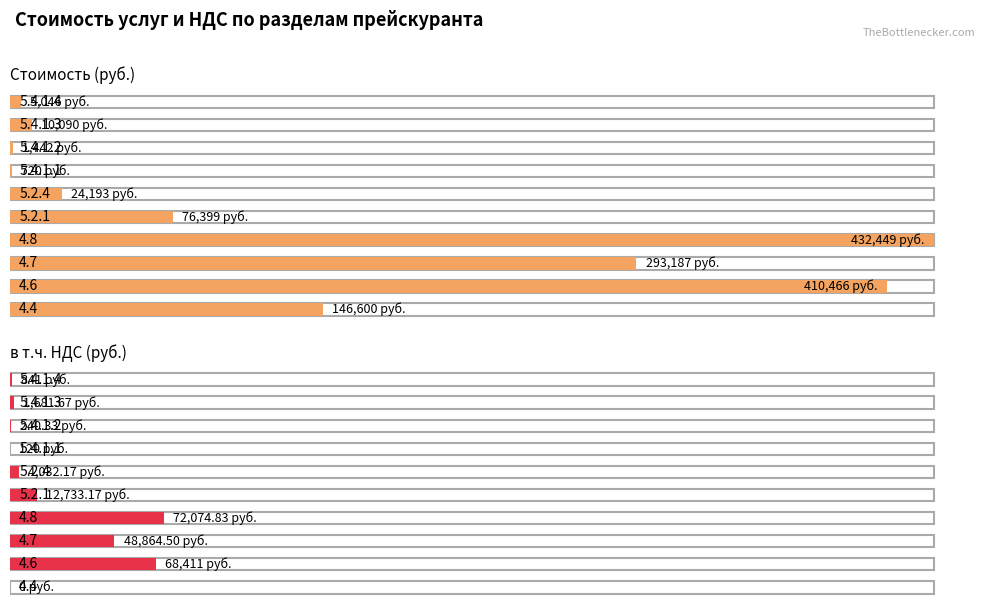

How many values in the Стоимость (руб.) series exceed 76399?

4